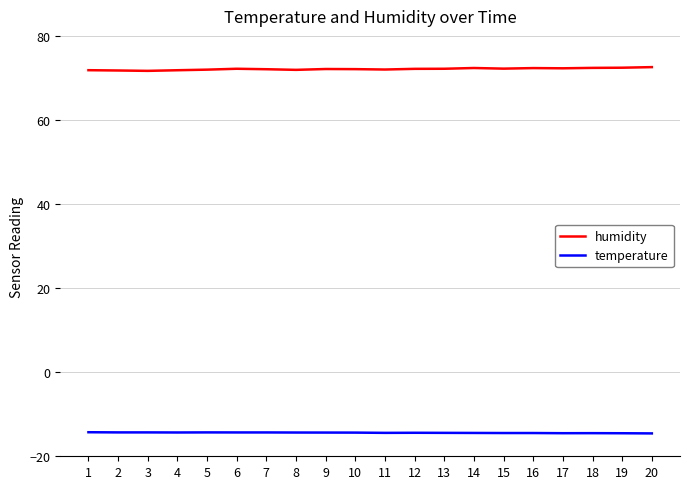

What is the difference between the highest and lowest values at 20?

87.1